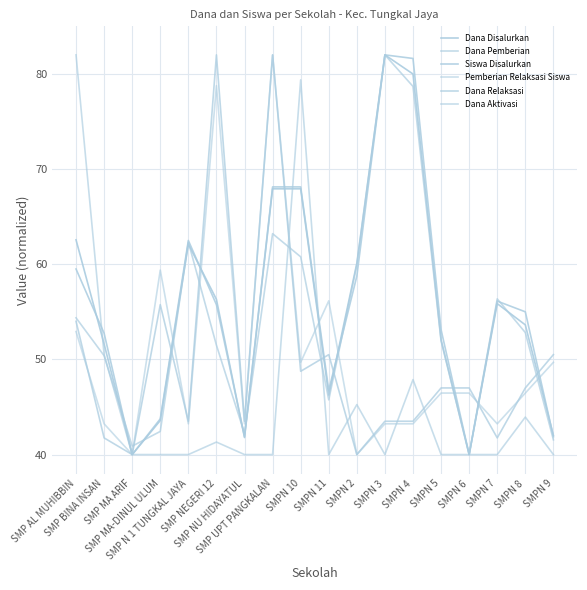

What is the smallest value displayed?

40.0